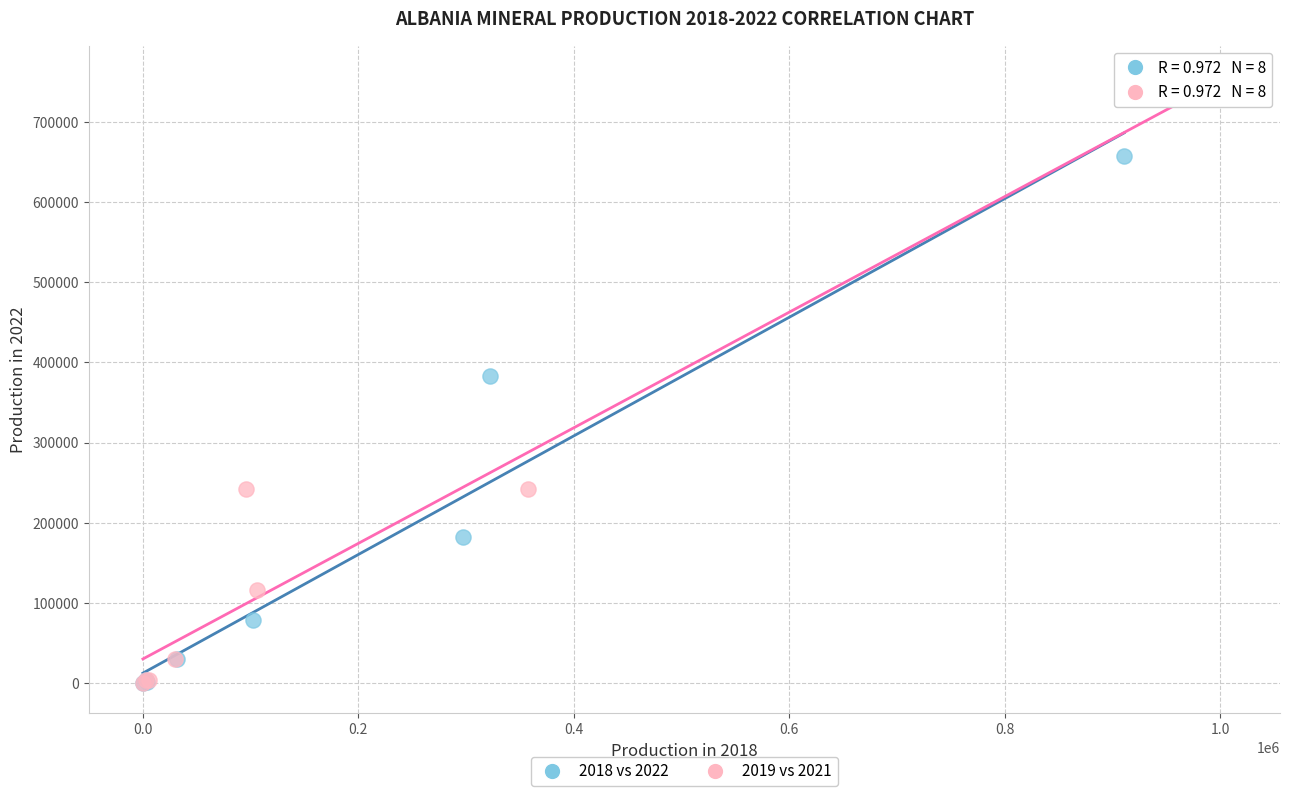

Which series has the widest spread of Y values?

2019 vs 2021